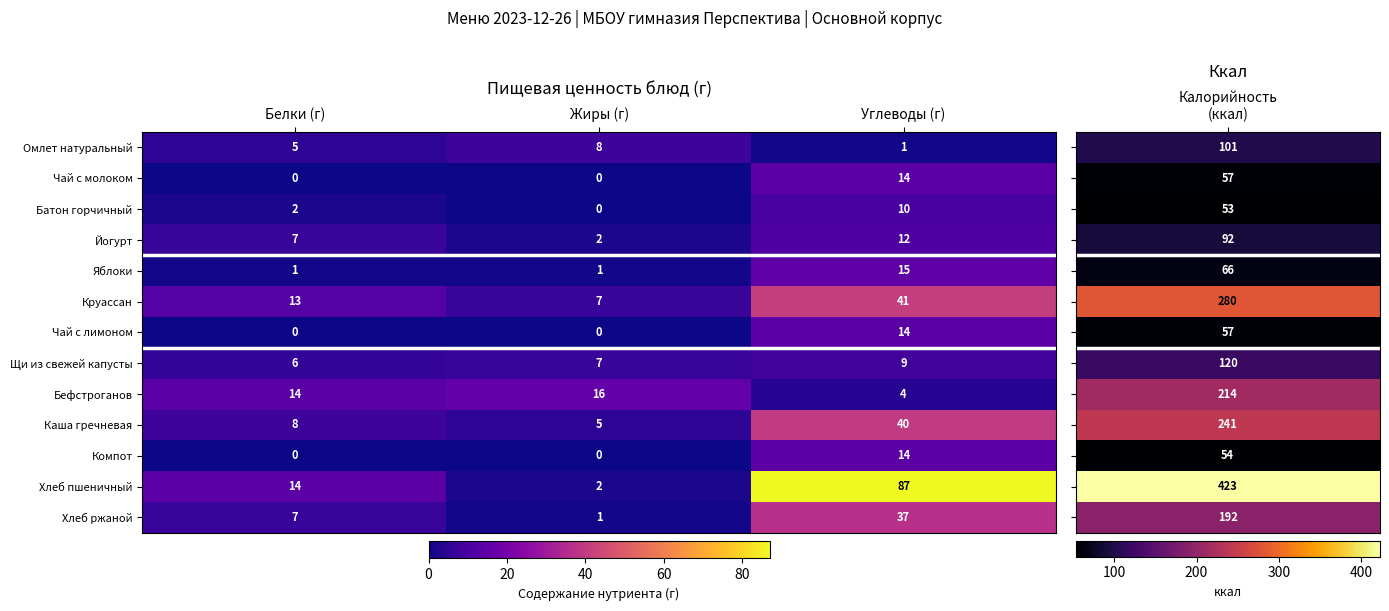

At which label is Бефстроганов closest to 10?

Белки (г)